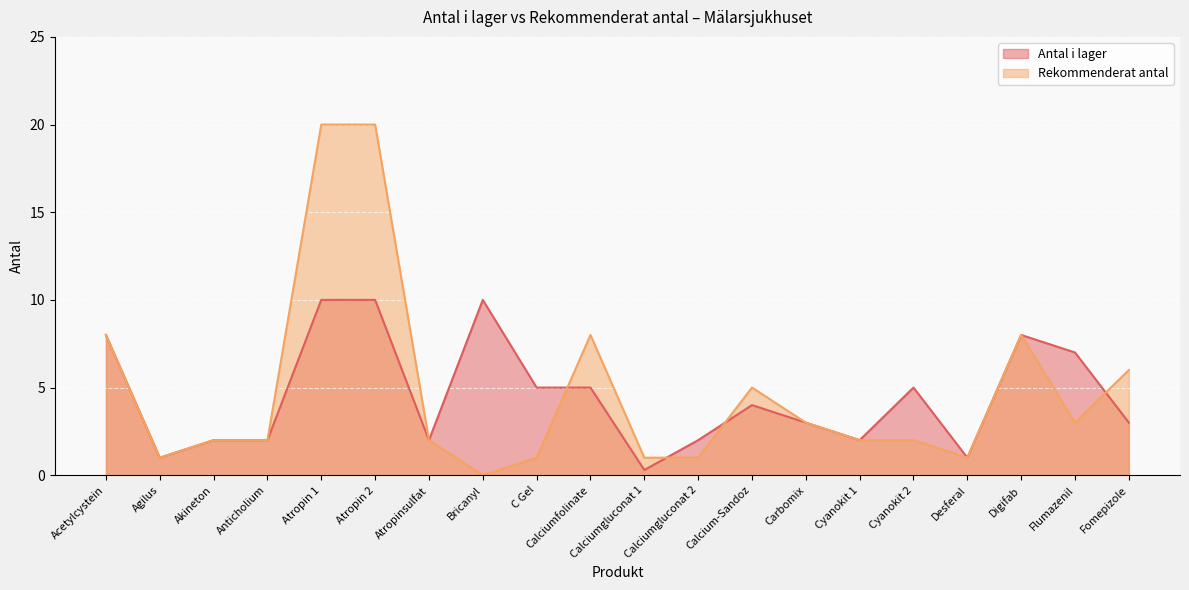

What is the value of the Rekommenderat antal point at the 13th from the left?

5.0